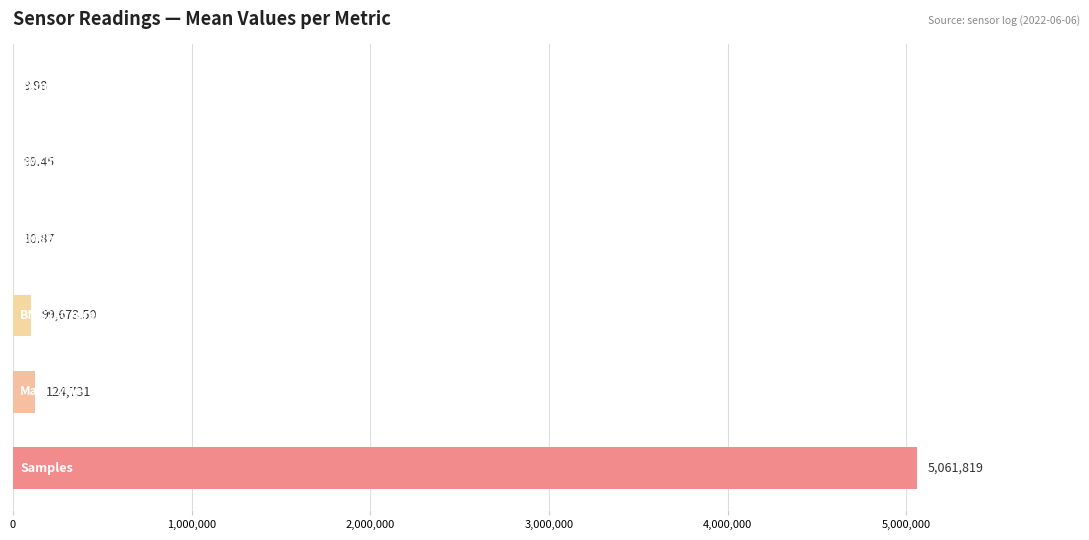

What is the sum of all values?

5286343.8